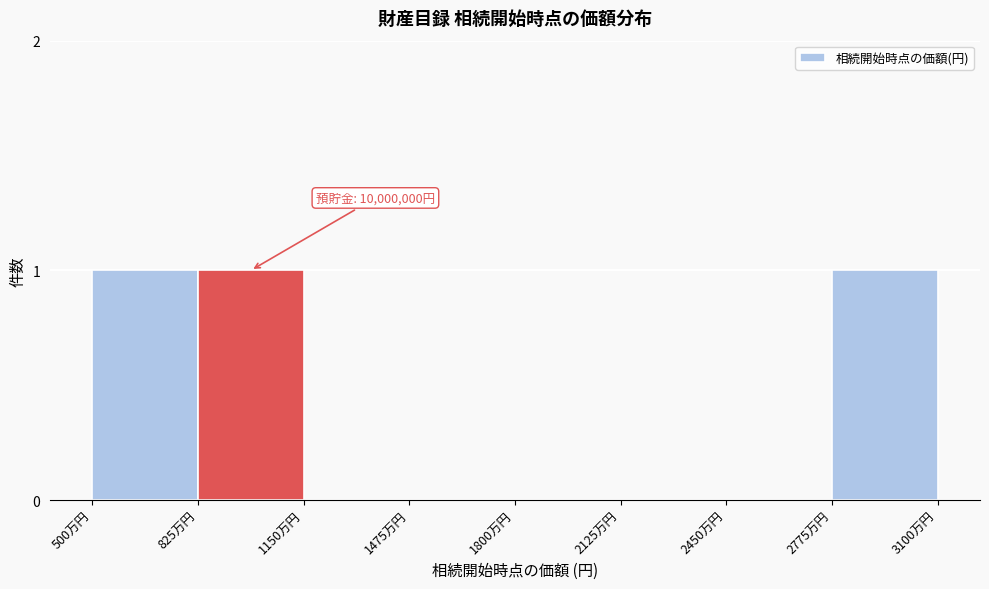

Reading left to right, list all the values displayed in this chart.

500万円=1	825万円=1	1150万円=0	1475万円=0	1800万円=0	2125万円=0	2450万円=0	2775万円=1